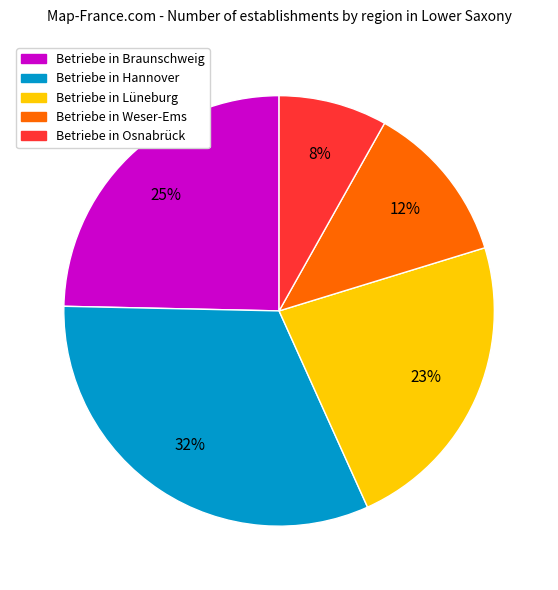

Is there a majority slice in this chart?

No